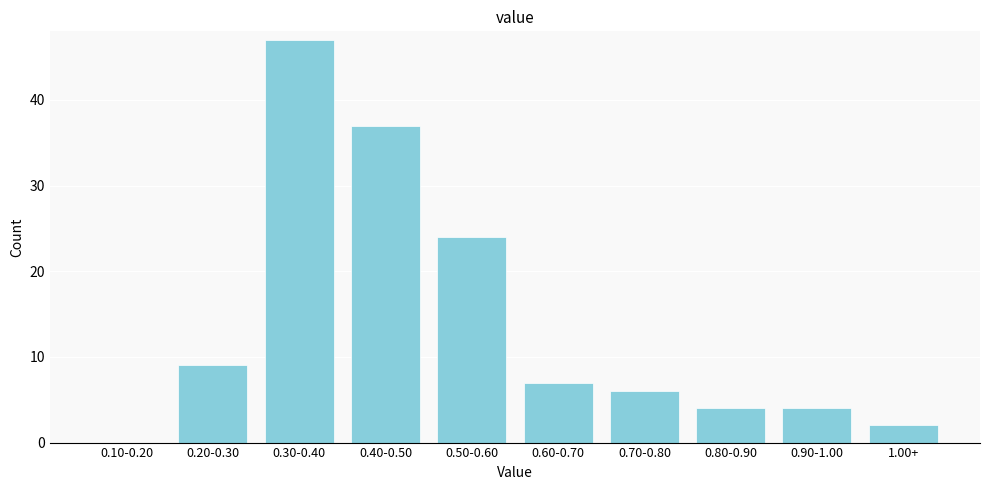

Reading right to left, transcribe all the data shown in this chart.

1.00+=2	0.90-1.00=4	0.80-0.90=4	0.70-0.80=6	0.60-0.70=7	0.50-0.60=24	0.40-0.50=37	0.30-0.40=47	0.20-0.30=9	0.10-0.20=0